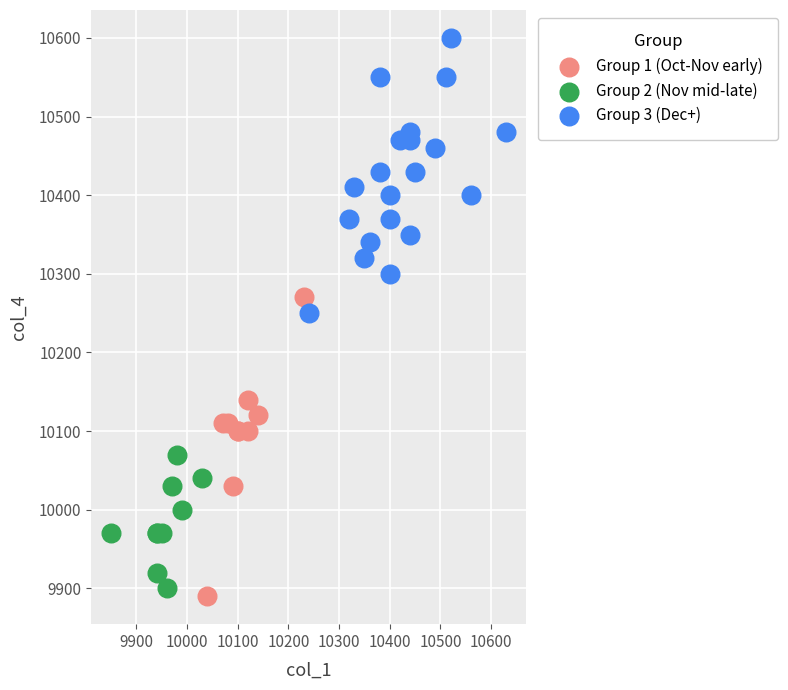

Which series contains the highest Y value?

Group 3 (Dec+)